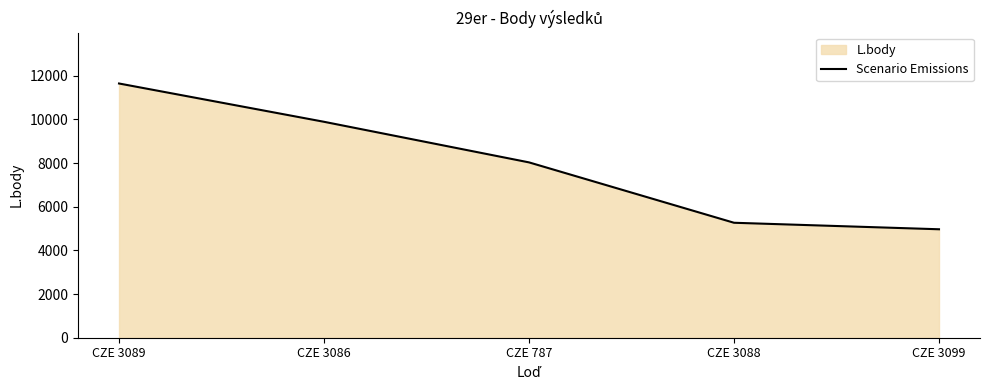

Is it true that the value at CZE 3089 is 18366?

False